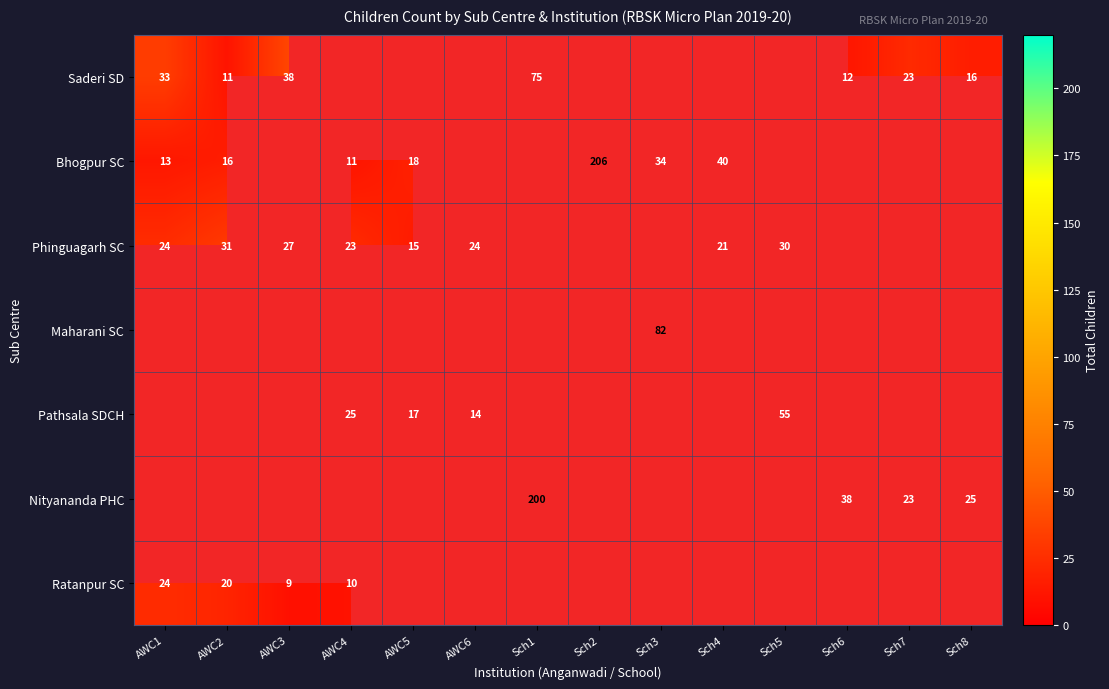

Is it true that Ratanpur SC equals 8.4 at AWC1?

False